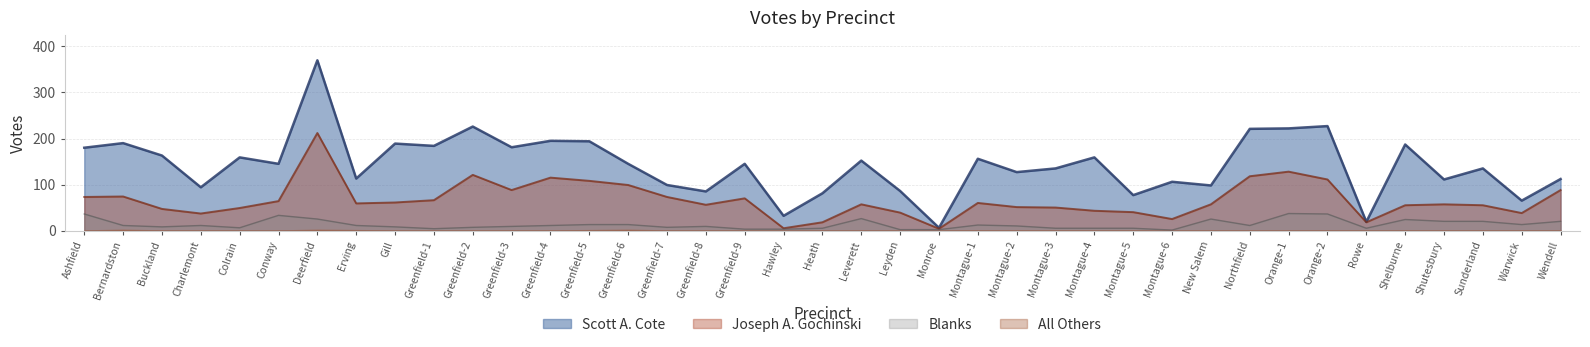

True or false: Blanks has a value of 11 at Northfield.

True